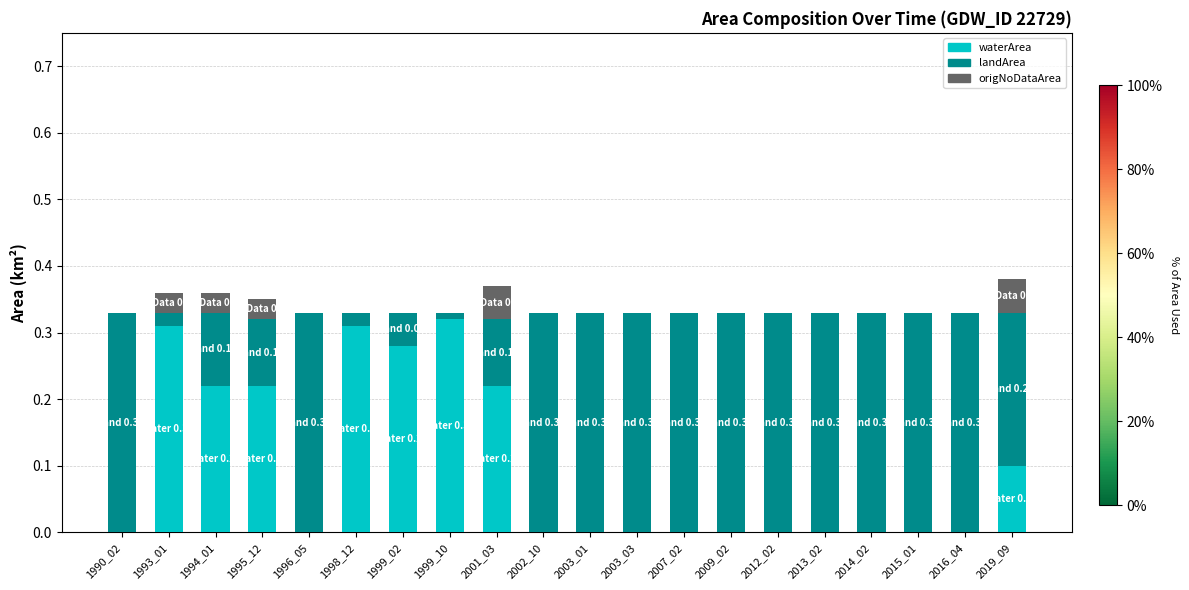

Count the number of data series in this chart.

3